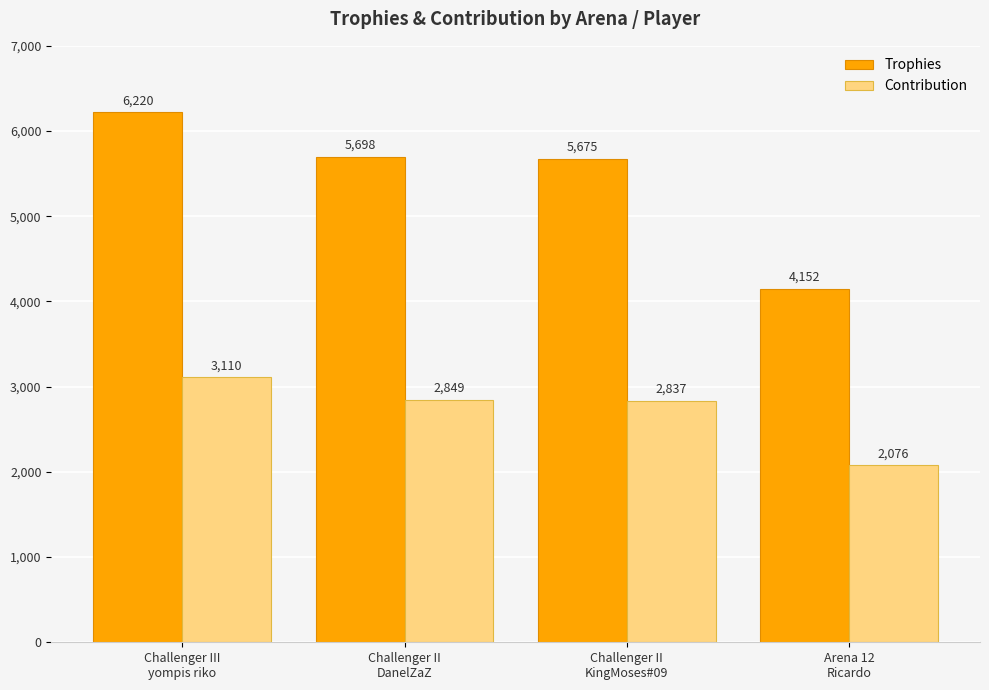

Is the value of Trophies at Arena 12
Ricardo greater than the value of Contribution at Challenger II
DanelZaZ?

Yes